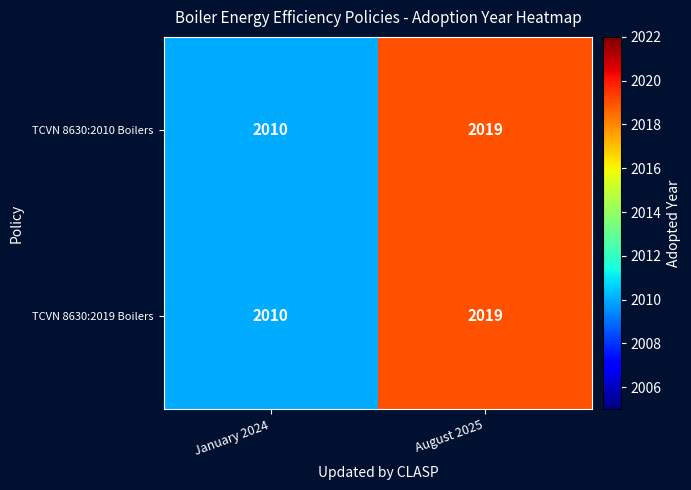

List the labels in order of TCVN 8630:2019 Boilers value, smallest first.

January 2024, August 2025